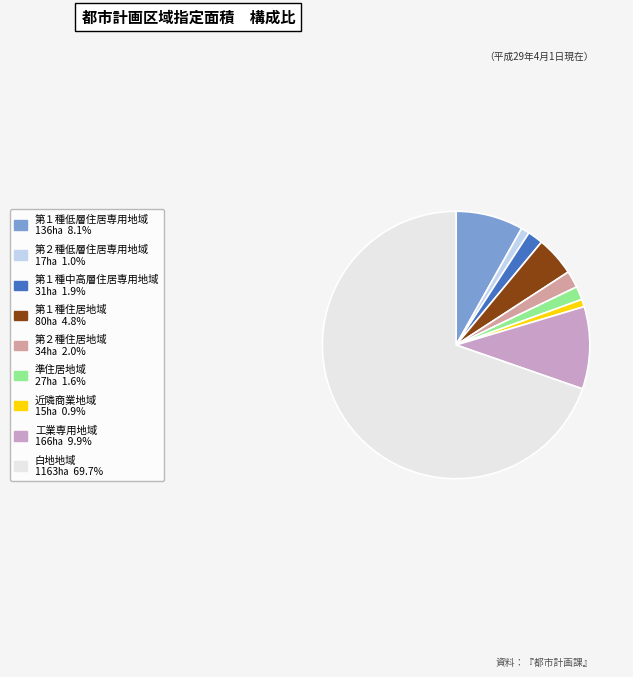

Do 準住居地域 27㏊ 1.6% and 工業専用地域 166㏊ 9.9% together represent more than half of the pie?

No